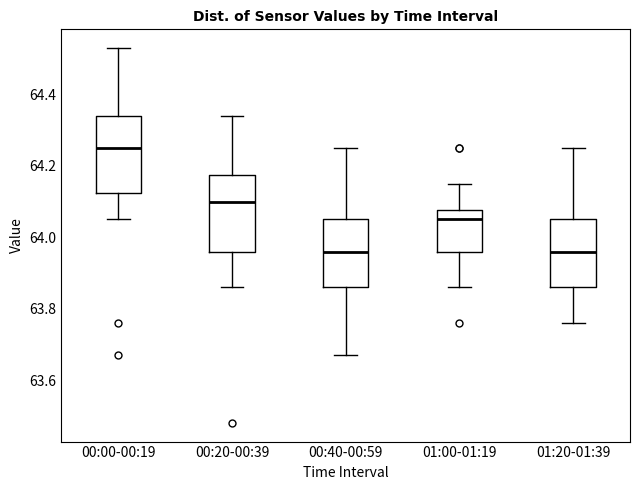

Reading left to right, transcribe this box plot: for each box, give where its median line is, the range the box spans, and where its two whiskers end, as read against the y-axis. The values are not printed on the chart, so give them approximately, as read against the axis.

00:00-00:19: median 64.26, box 64.12 to 64.34, whiskers 64.06 to 64.54
00:20-00:39: median 64.10, box 63.96 to 64.18, whiskers 63.86 to 64.34
00:40-00:59: median 63.96, box 63.86 to 64.06, whiskers 63.68 to 64.26
01:00-01:19: median 64.06, box 63.96 to 64.08, whiskers 63.86 to 64.16
01:20-01:39: median 63.96, box 63.86 to 64.06, whiskers 63.76 to 64.26